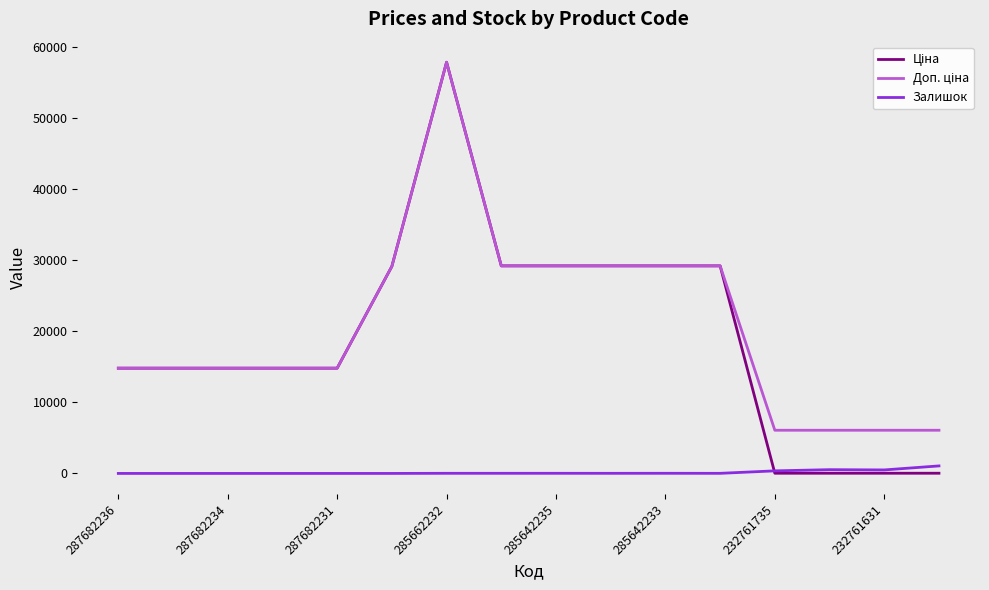

At which category is the sum across all series the highest?

285662232